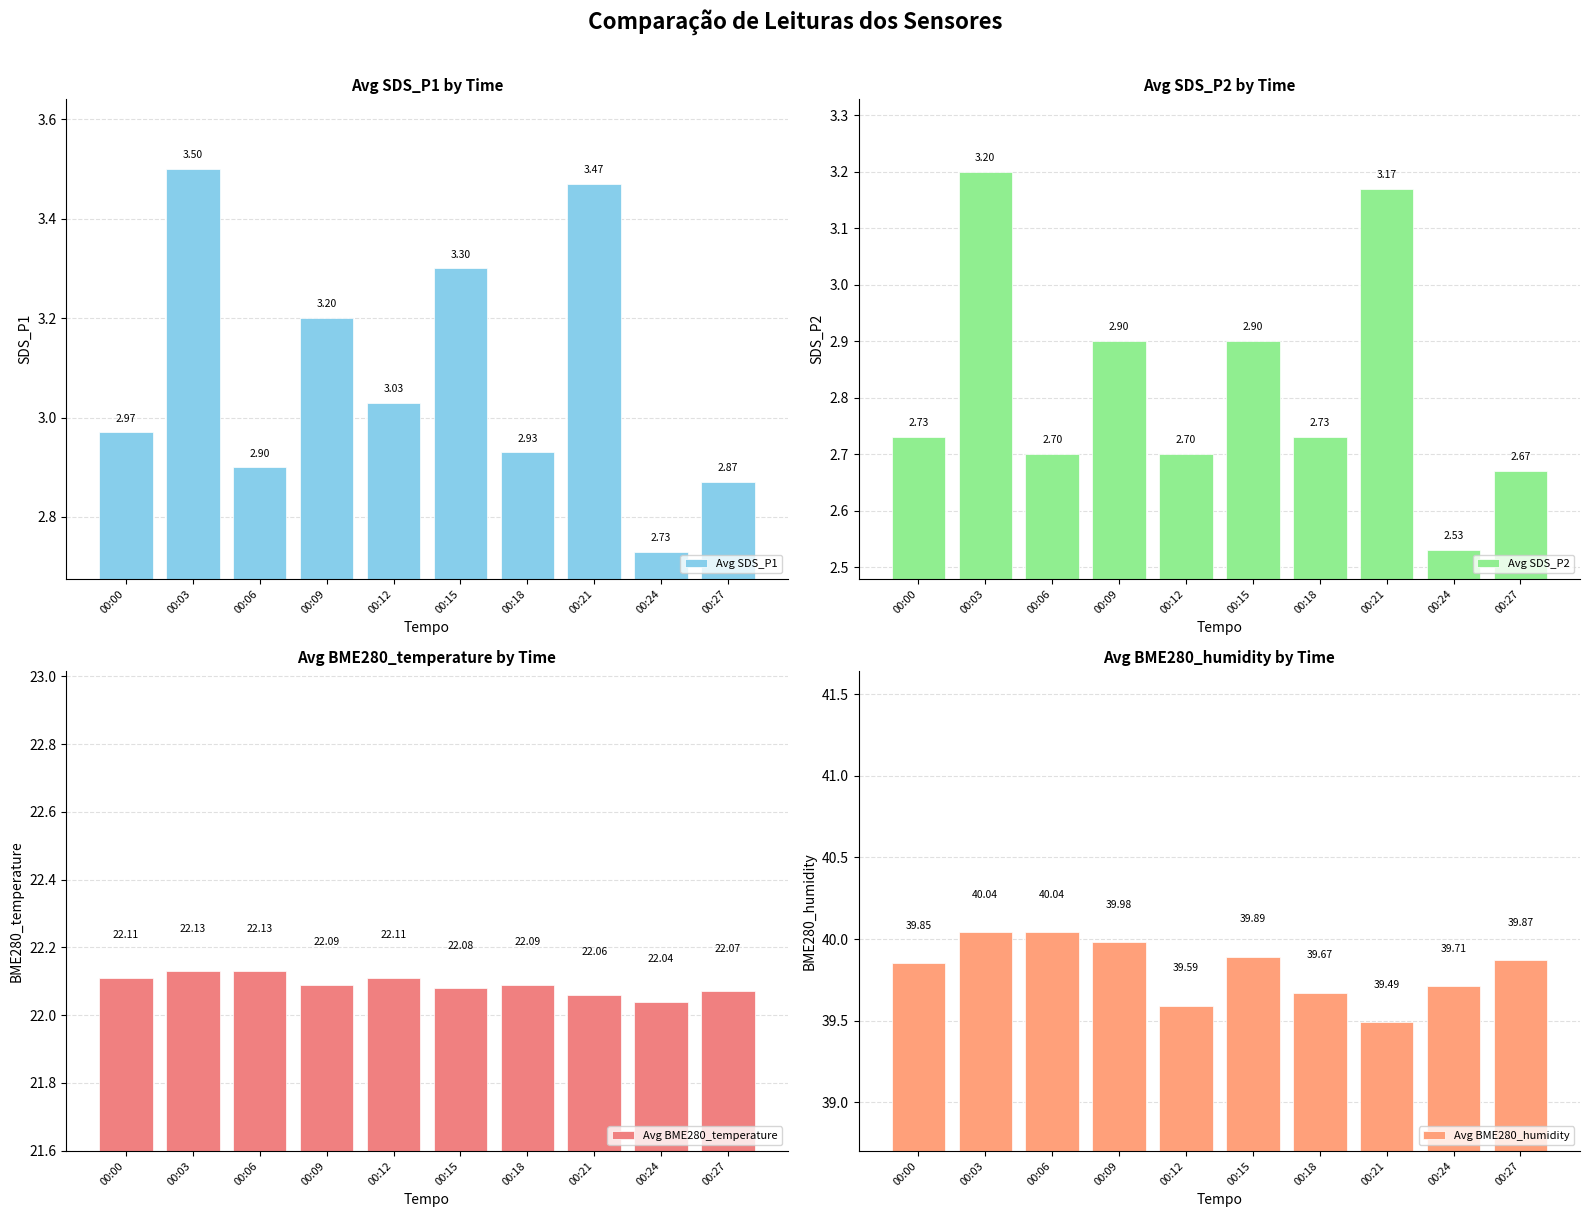

Rank the series by their maximum value, from lowest to highest.

Avg SDS_P2, Avg SDS_P1, Avg BME280_temperature, Avg BME280_humidity